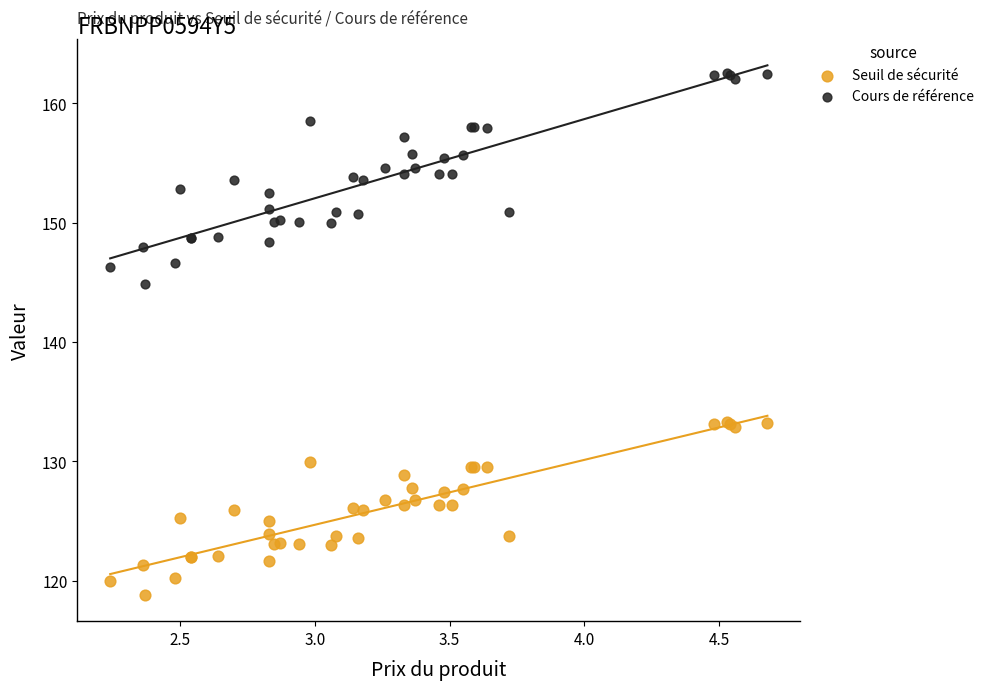

Which series contains the lowest Y value?

Seuil de sécurité